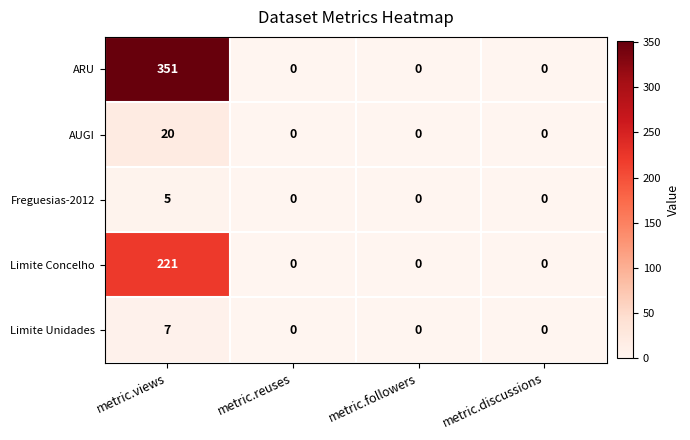

What is the average value of the ARU series?

88